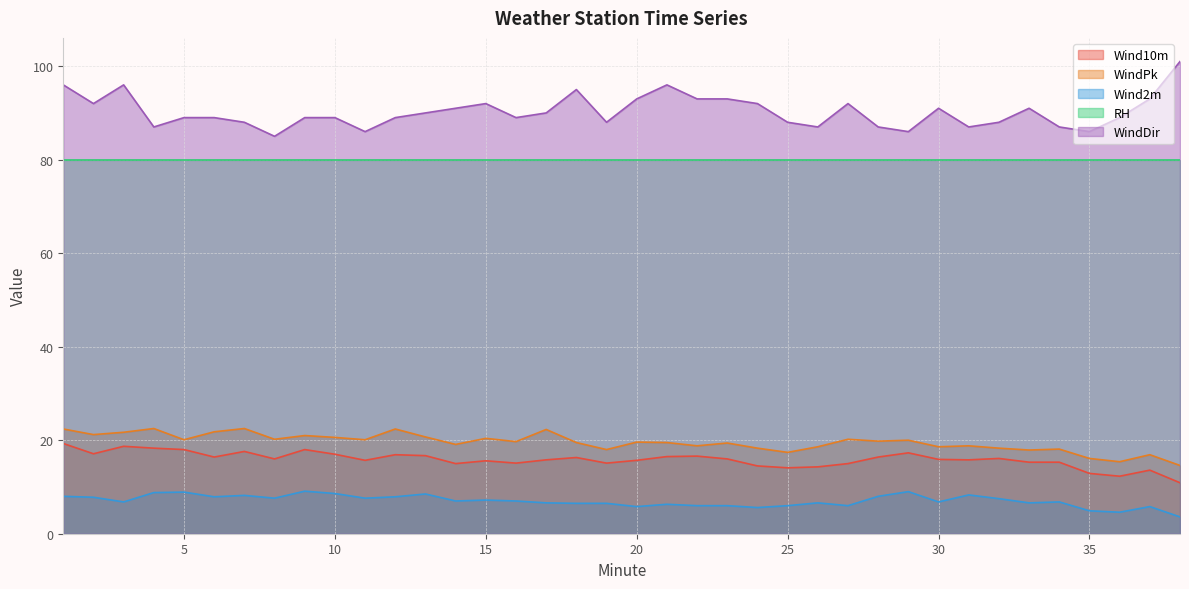

How many data points in Wind2m are above 7?

17